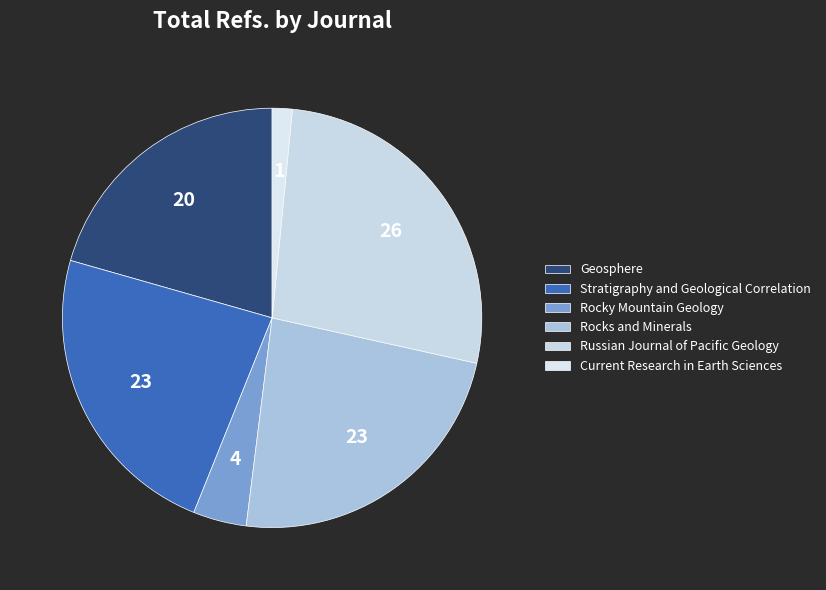

To the nearest percent, what is the difference between the Current Research in Earth Sciences and Geosphere slice percentages?

19%